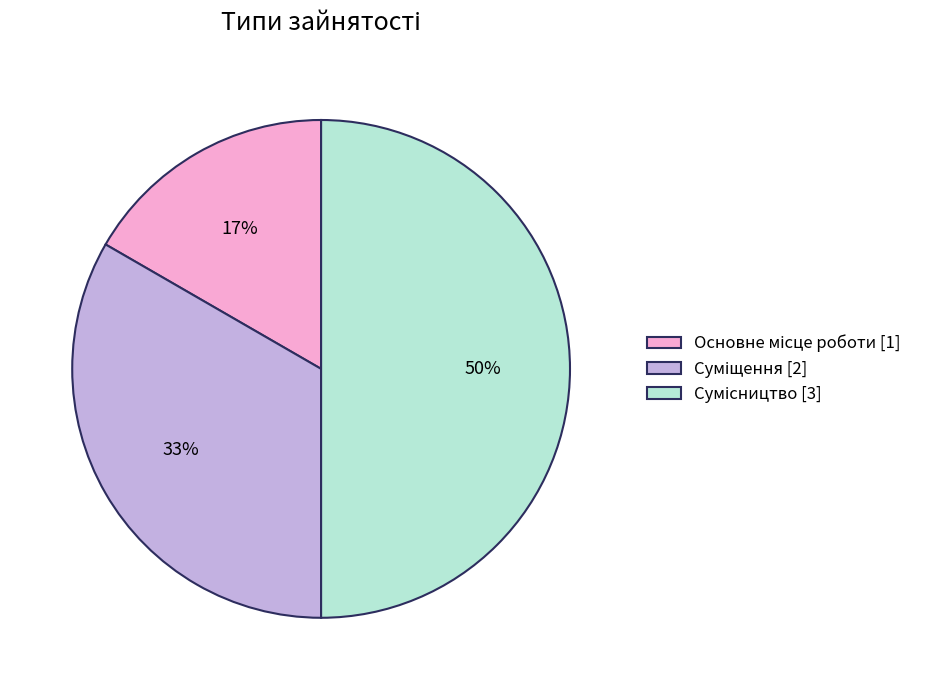

To the nearest percent, what is the average slice percentage?

33%